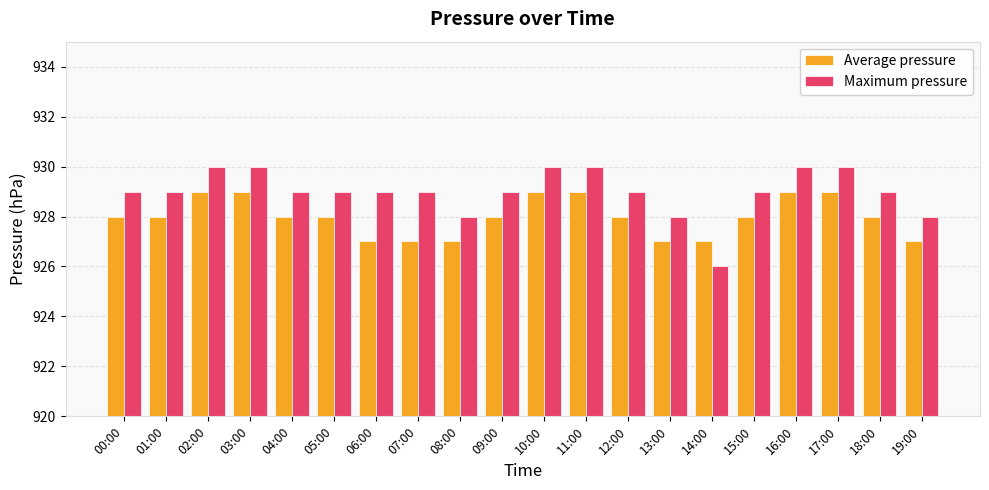

Count the Maximum pressure values in the range 929 to 930.

16